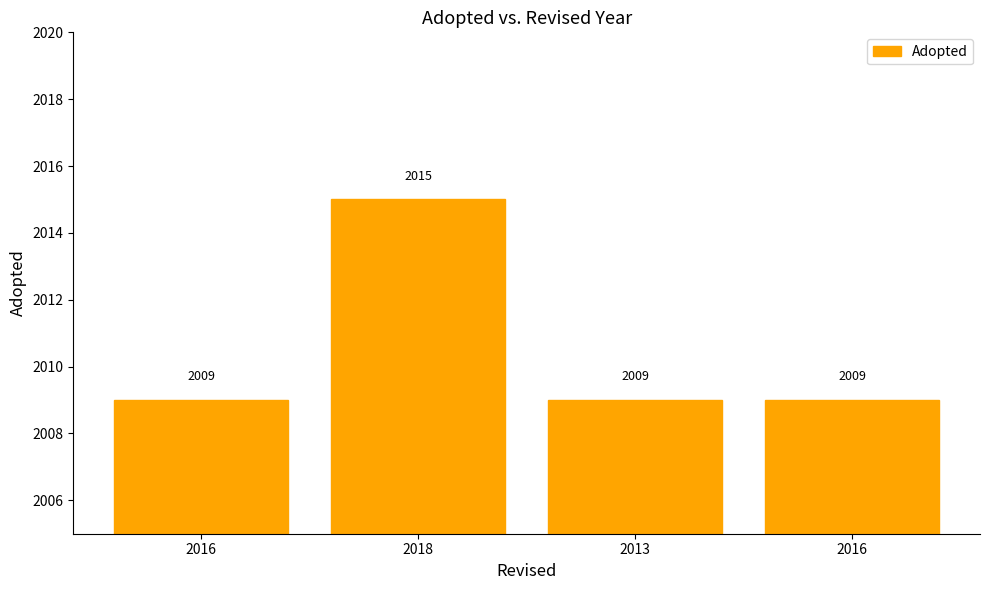

Rank the categories by value from lowest to highest.

2016, 2013, 2016, 2018